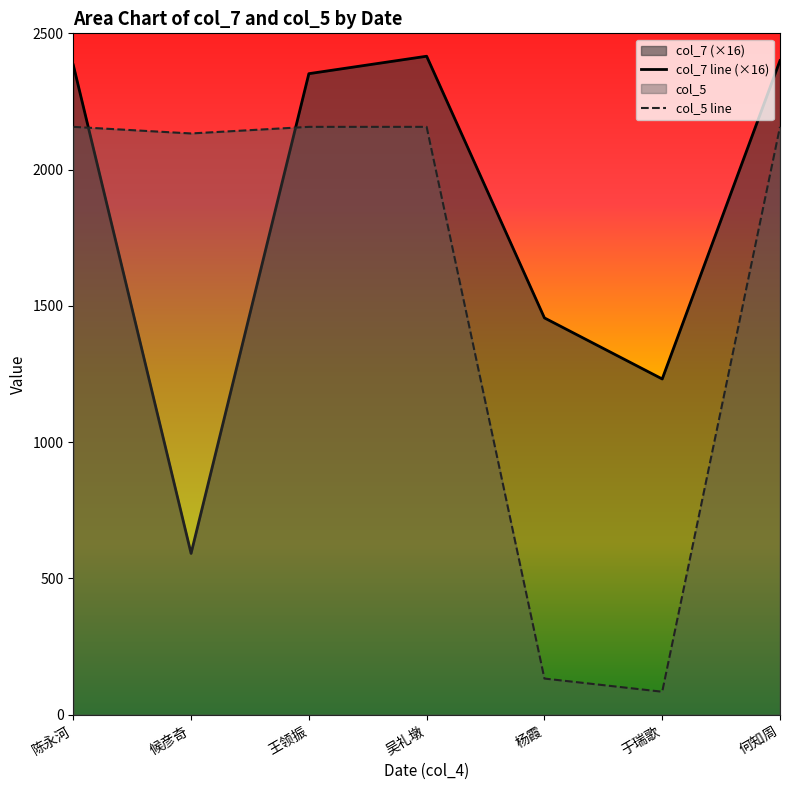

True or false: col_7 line (×16) has more than 0 interior local peaks.

True